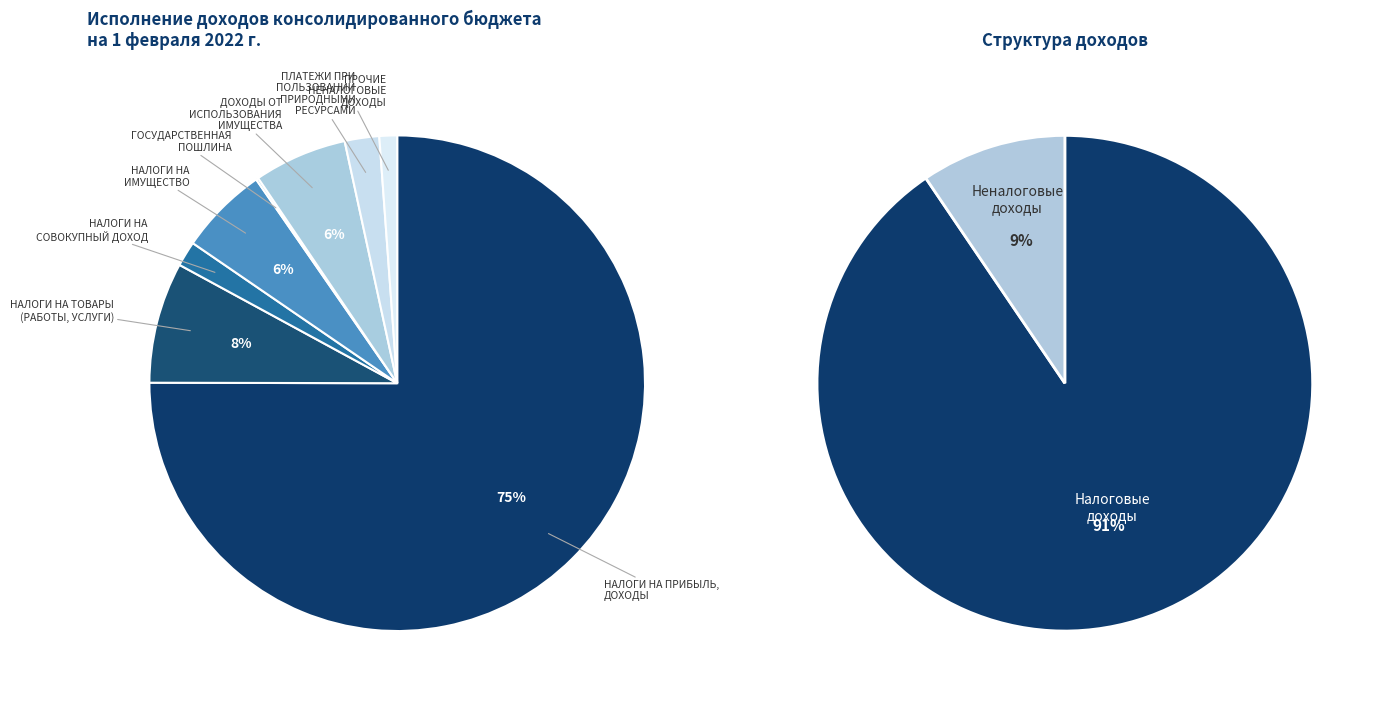

Rank the categories by value from highest to lowest.

НАЛОГИ НА ПРИБЫЛЬ, ДОХОДЫ, НАЛОГИ НА ТОВАРЫ (РАБОТЫ, УСЛУГИ), ДОХОДЫ ОТ ИСПОЛЬЗОВАНИЯ ИМУЩЕСТВА, НАЛОГИ НА ИМУЩЕСТВО, ПЛАТЕЖИ ПРИ ПОЛЬЗОВАНИИ ПРИРОДНЫМИ РЕСУРСАМИ, НАЛОГИ НА СОВОКУПНЫЙ ДОХОД, ПРОЧИЕ НЕНАЛОГОВЫЕ ДОХОДЫ, ГОСУДАРСТВЕННАЯ ПОШЛИНА